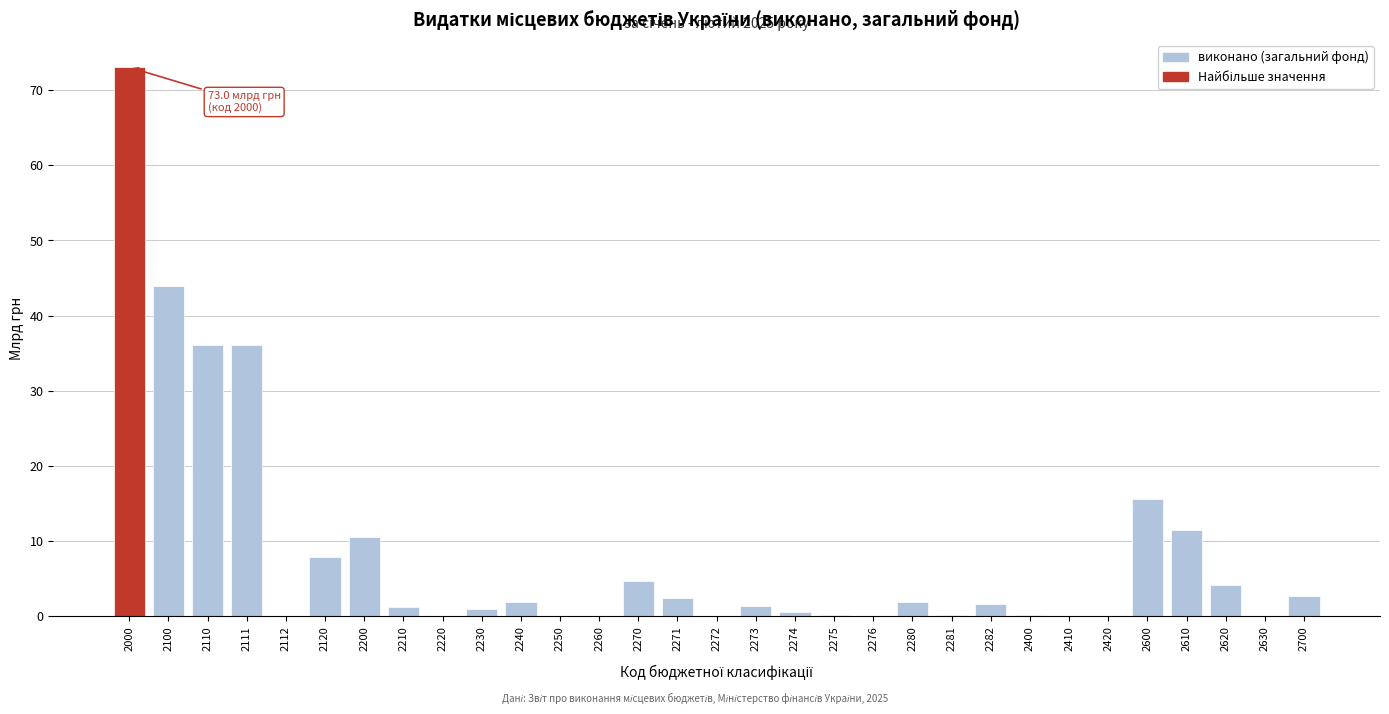

What is the maximum value shown in the chart?

73.0